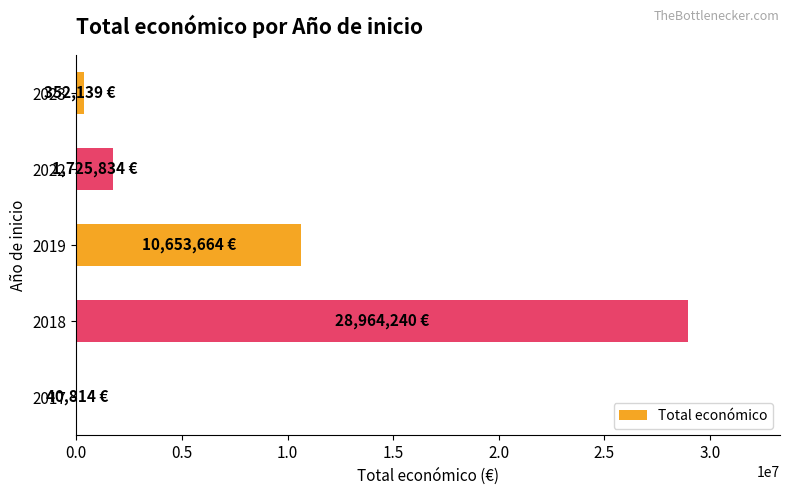

What is the greatest value displayed?

28964240